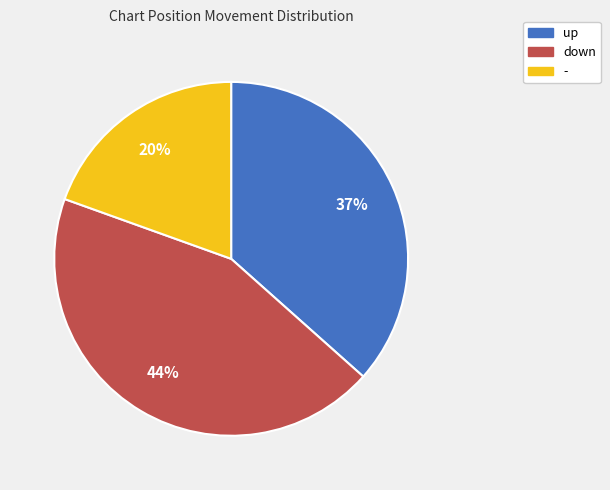

What is the ratio of the value at up to the value at -?

1.9